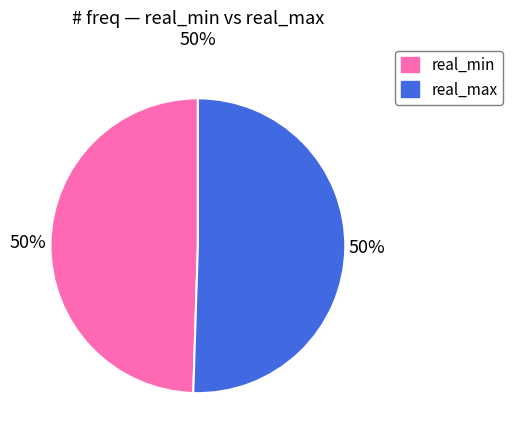

Is it true that real_min is 62% of the pie?

False